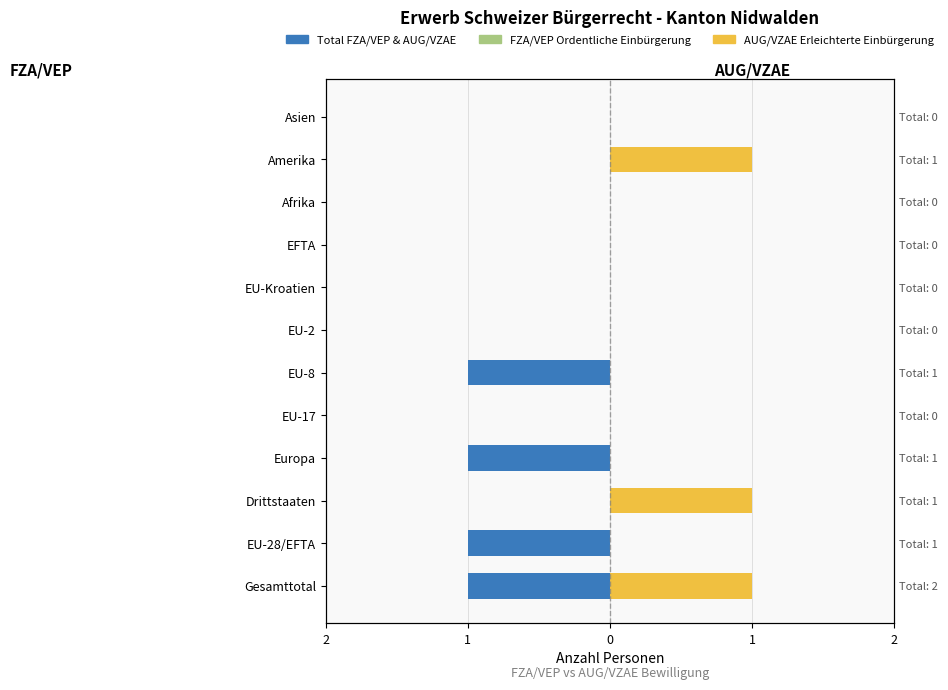

What is the difference between the maximum and minimum values in the AUG/VZAE Erleichterte series?

1.0